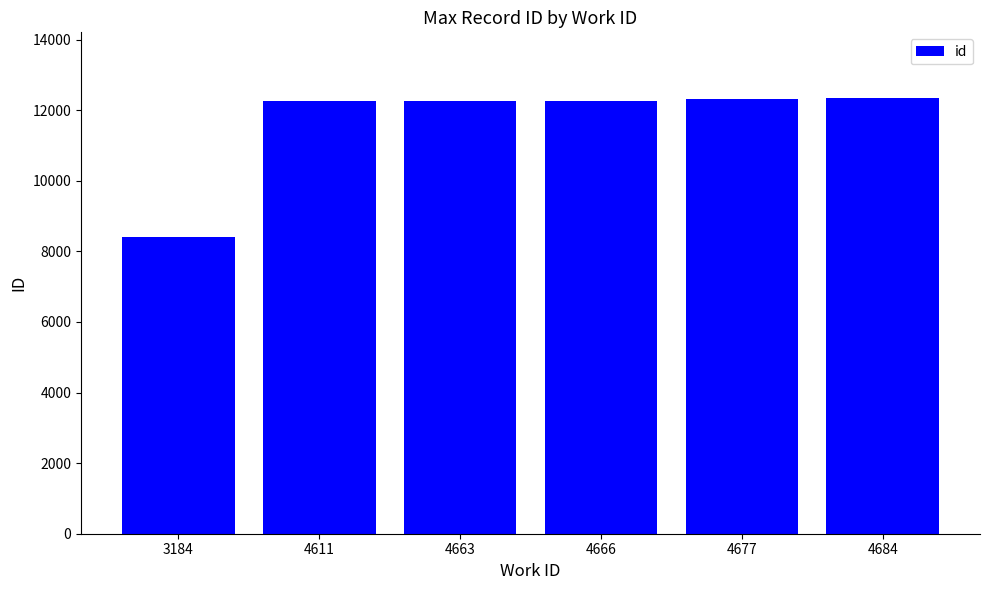

True or false: the data shows 3672 at 4611.

False